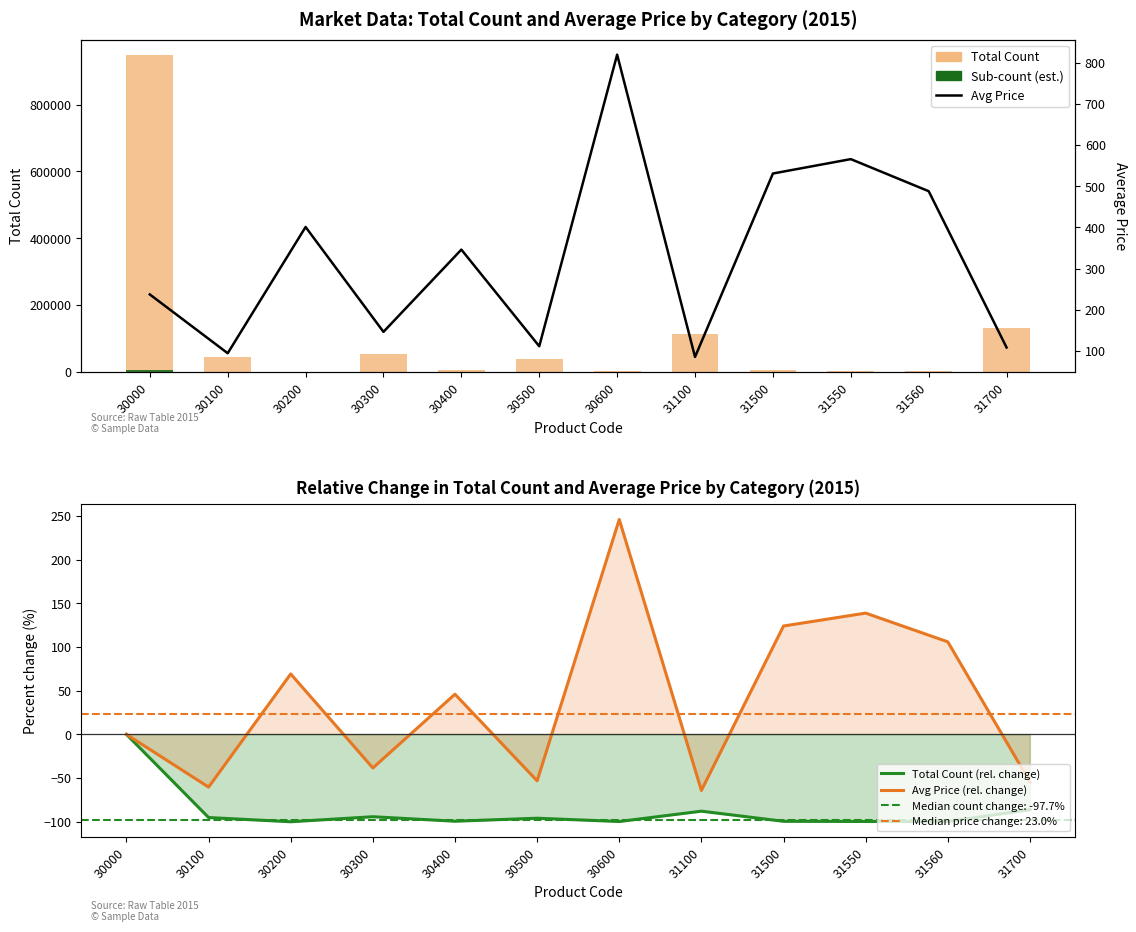

Reading left to right, list all the values displayed in this chart.

Total Count: 947178.0	45696.0	14.0	54558.0	5722.0	38341.0	2620.0	114735.0	4965.0	3011.0	1848.0	130880.0
Sub-count (est.): 6630.2	319.9	0.1	381.9	40.1	268.4	18.3	803.1	34.8	21.1	12.9	916.2
Total Count (rel. change): 0.0	-95.2	-100.0	-94.2	-99.4	-96.0	-99.7	-87.9	-99.5	-99.7	-99.8	-86.2
Avg Price (rel. change): 0.0	-60.3	69.2	-38.4	46.0	-53.2	246.0	-64.1	124.1	138.8	105.9	-54.4
Avg Price: 237.0	94.0	401.0	146.0	346.0	111.0	820.0	85.0	531.0	566.0	488.0	108.0